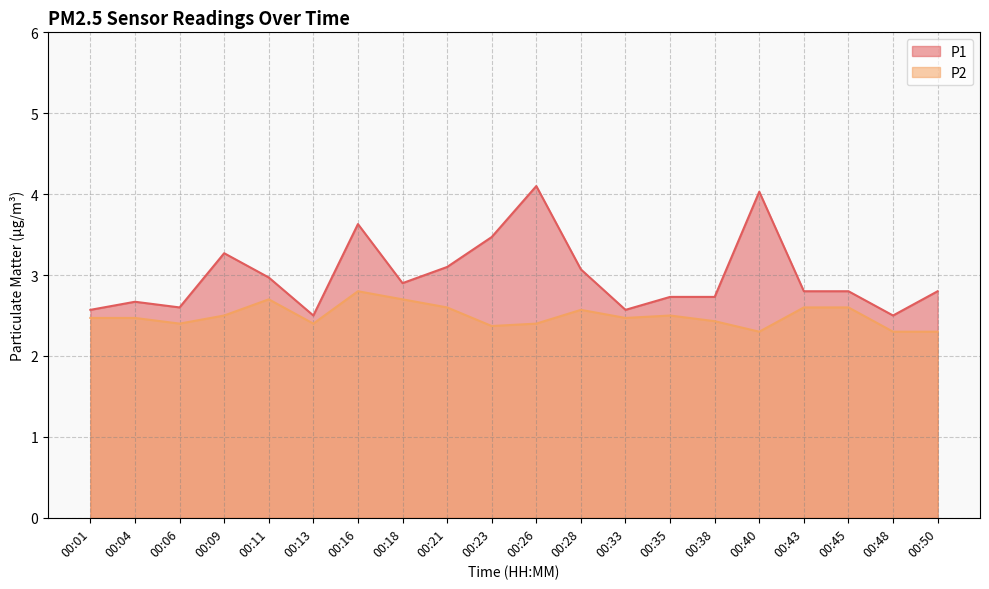

What is the difference between the highest and lowest values at 00:16?

0.8